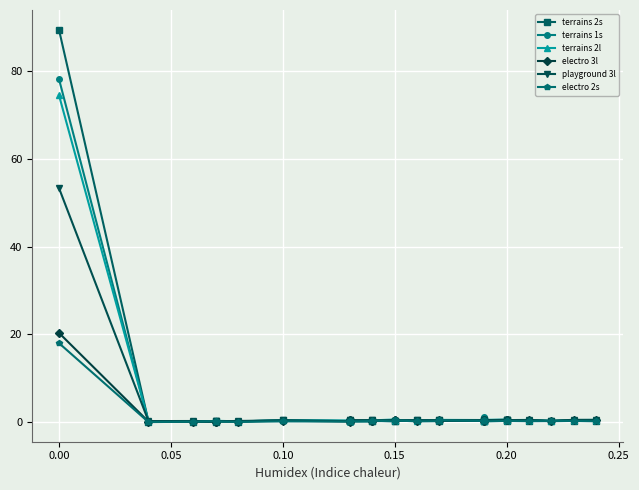

Rank the series by their maximum value, from highest to lowest.

terrains 2s, terrains 1s, terrains 2l, playground 3l, electro 3l, electro 2s